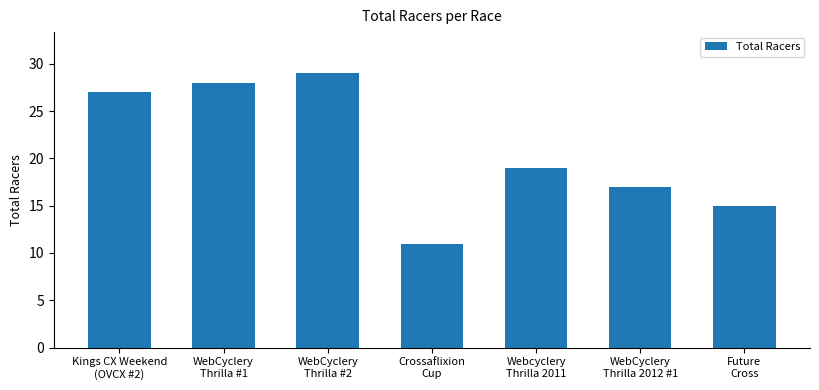

Where does the data first go above 19?

Kings CX Weekend
(OVCX #2)